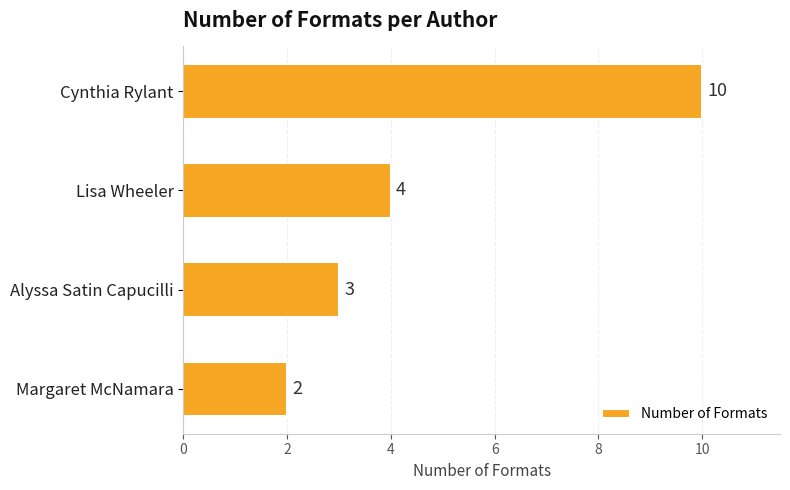

Count the number of categories in the chart.

4